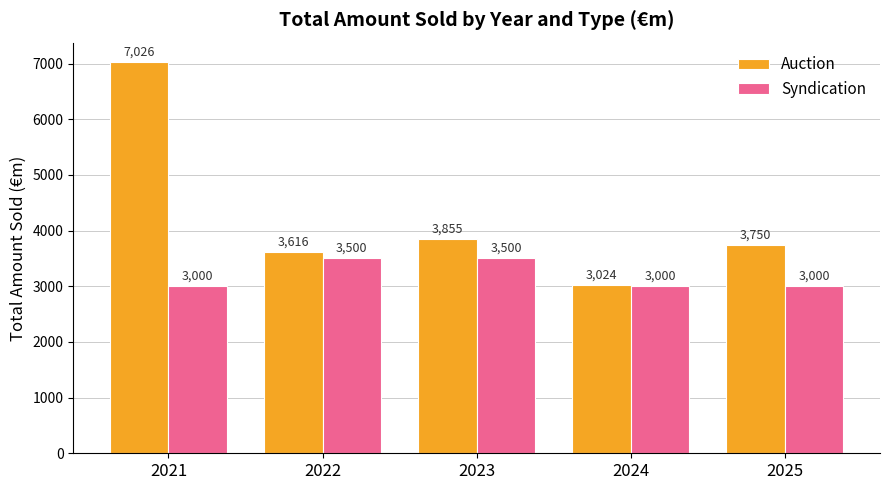

How many data points in Syndication are above 3000?

2